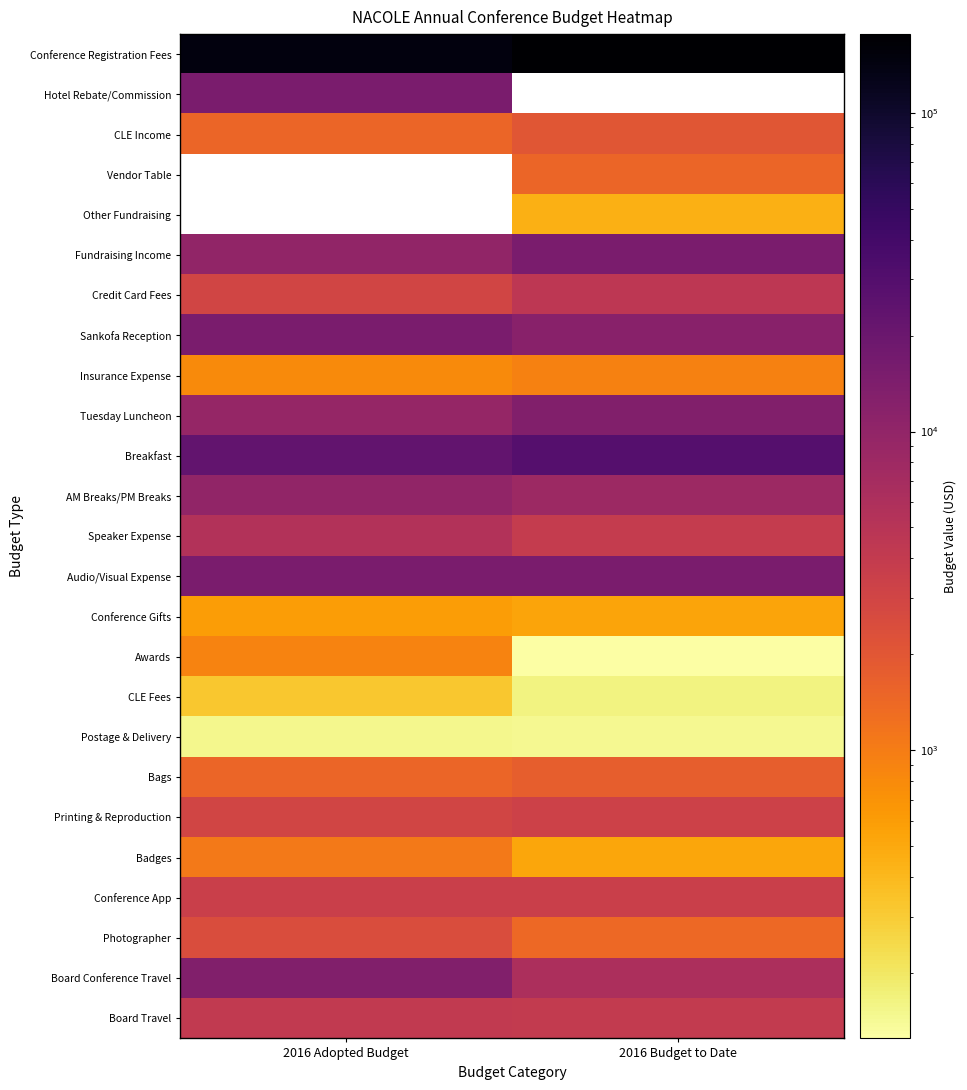

At which label does Breakfast reach its peak?

2016 Budget to Date